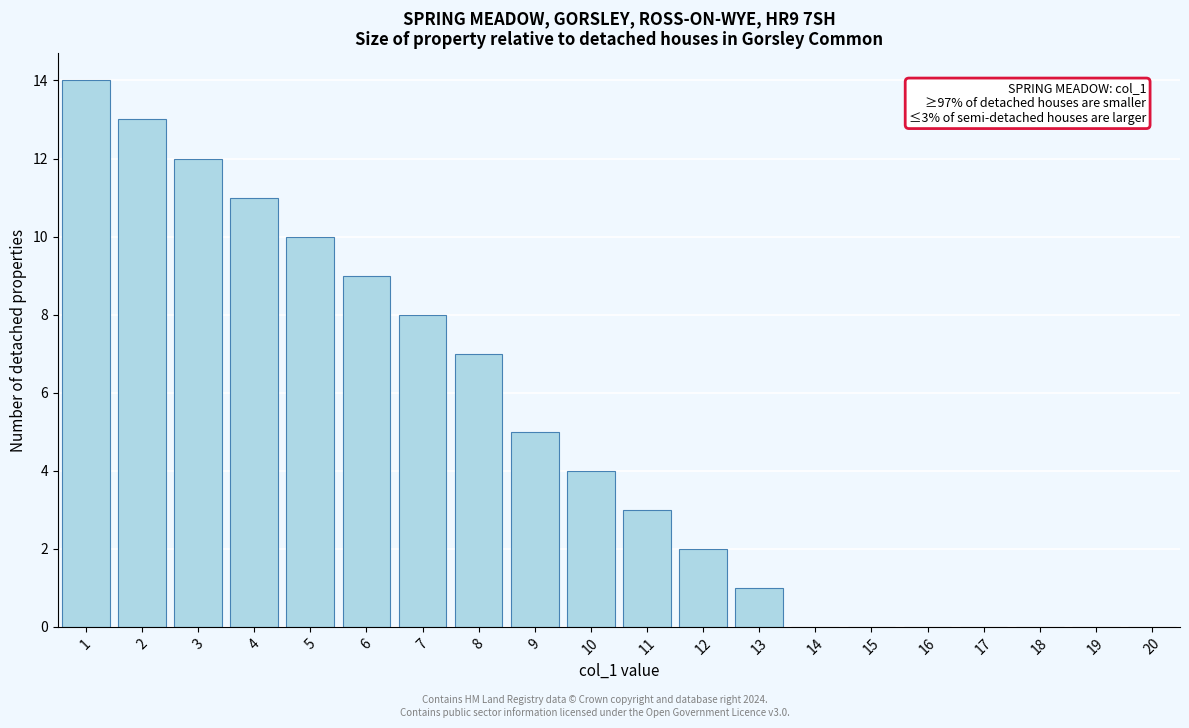

Reading right to left, transcribe all the data shown in this chart.

20=0	19=0	18=0	17=0	16=0	15=0	14=0	13=1	12=2	11=3	10=4	9=5	8=7	7=8	6=9	5=10	4=11	3=12	2=13	1=14